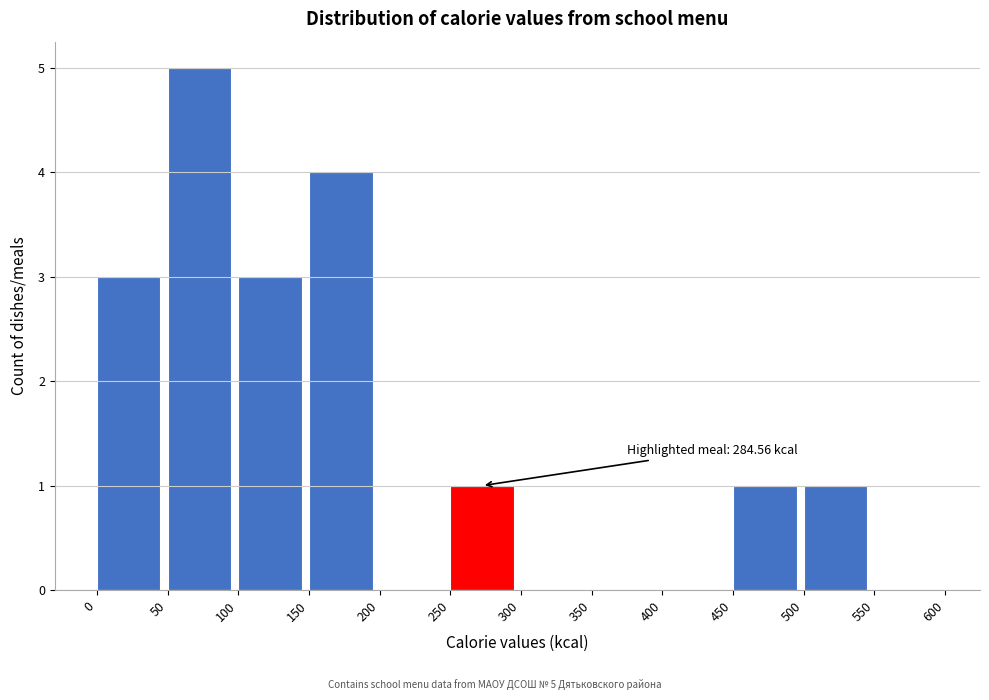

Over which range of the x-axis is the bar tallest?

50 to 100